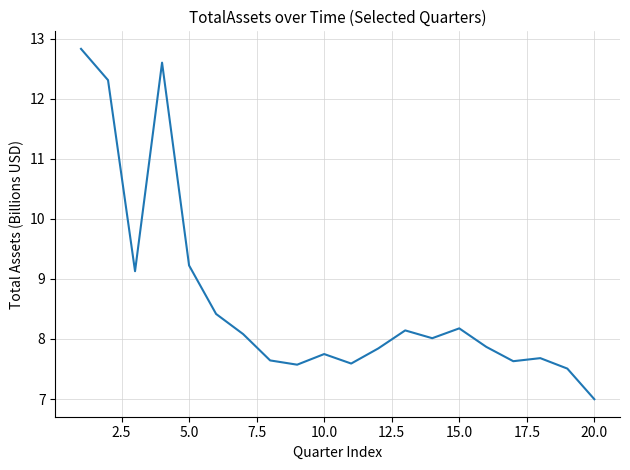

What is the maximum value shown in the chart?

12.8